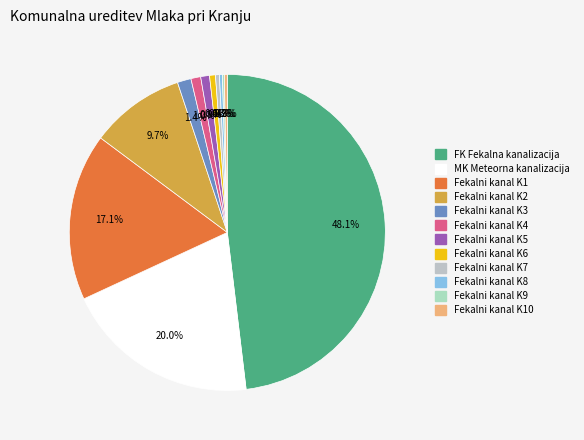

Does any single category account for the majority?

No